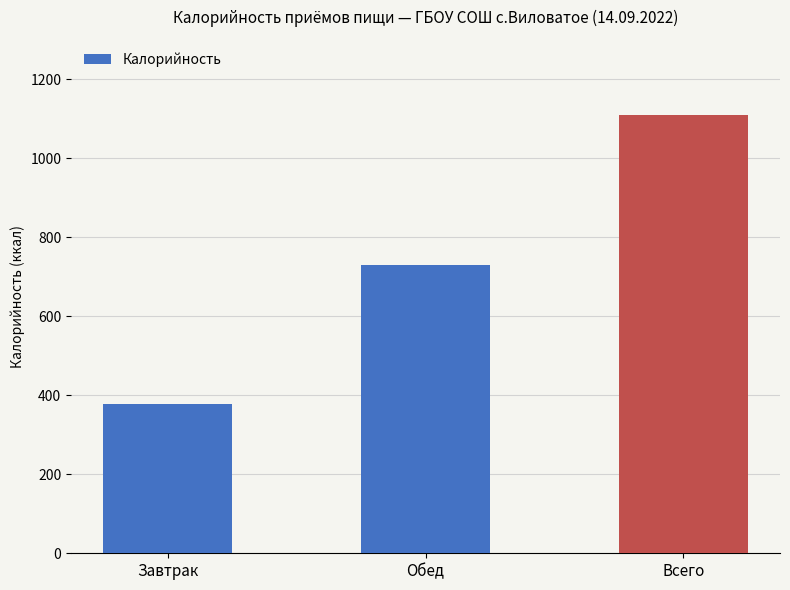

What is the label of the 2nd bar from the right?

Обед